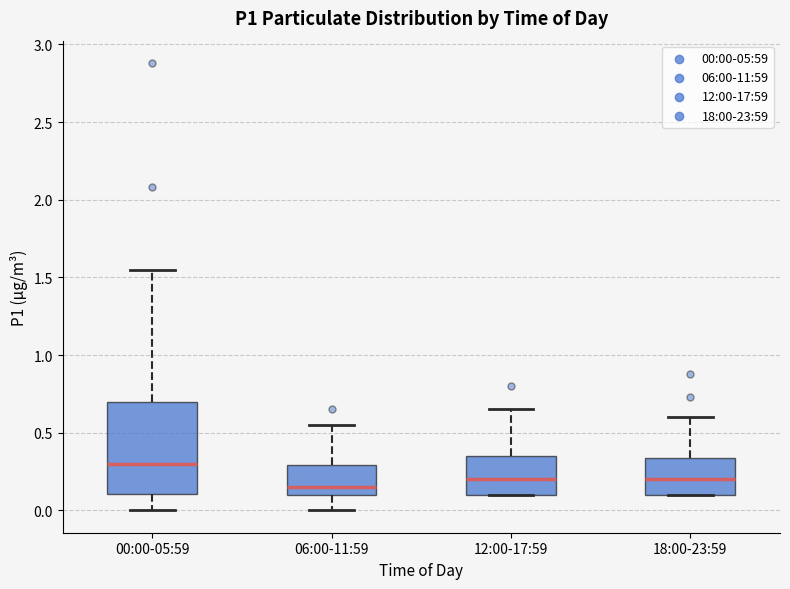

Where is the upper edge of the box for 18:00-23:59 on the y-axis? The values are not printed on the chart, so give them approximately, as read against the axis.

0.35